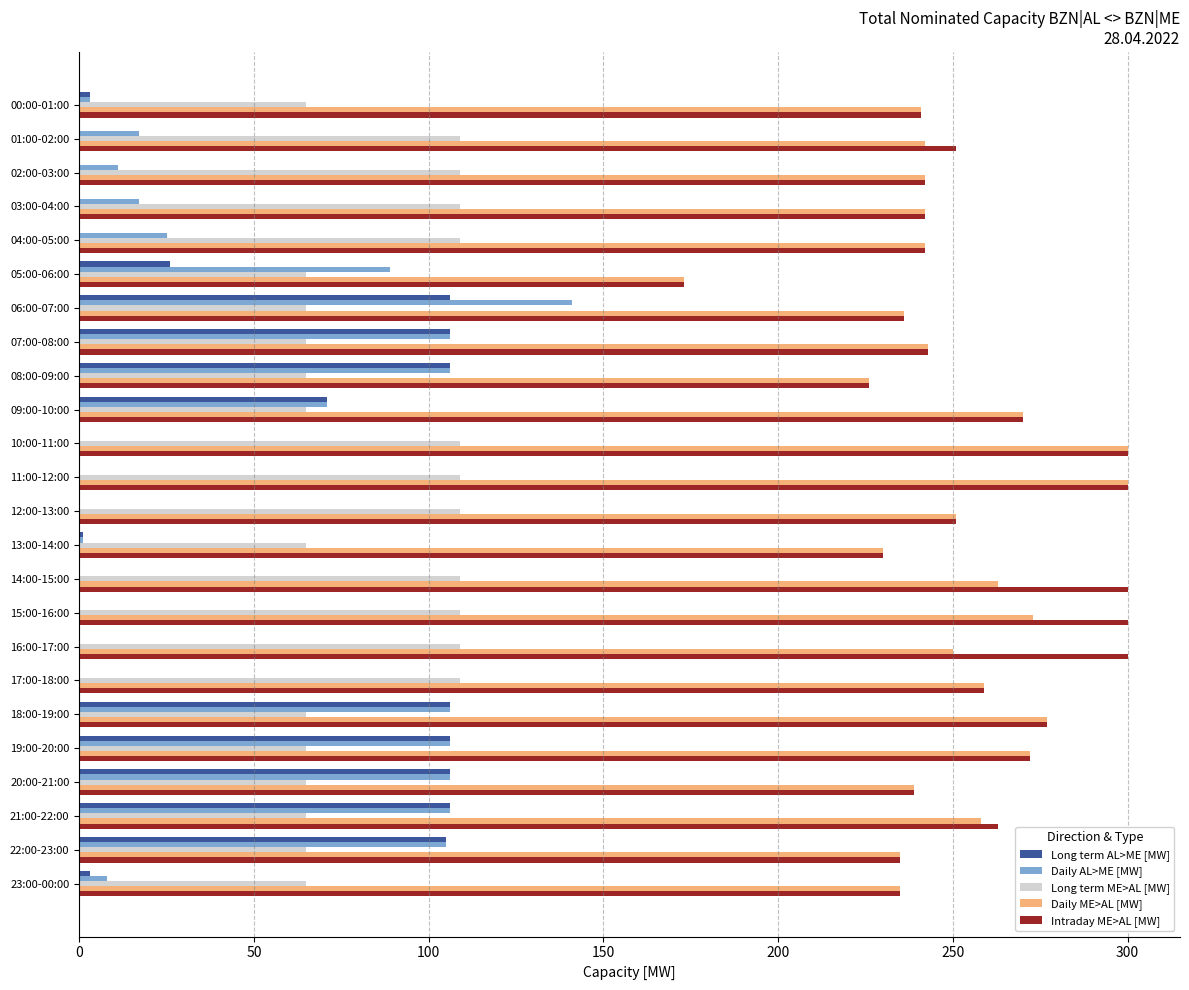

The value of Daily AL>ME [MW] at 01:00-02:00 is 17. True or false?

True